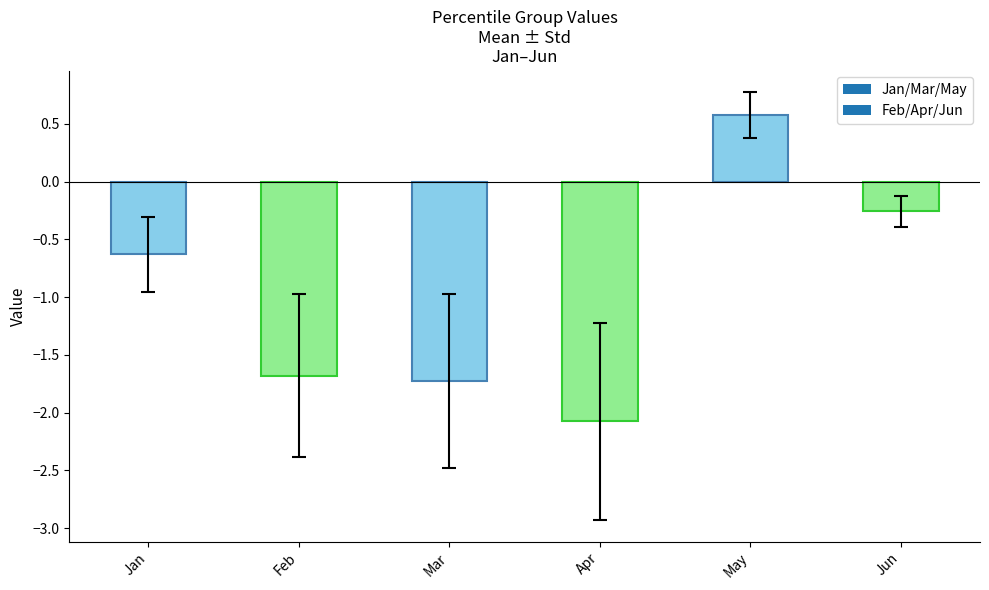

What is the difference between the second highest and minimum values?

1.8